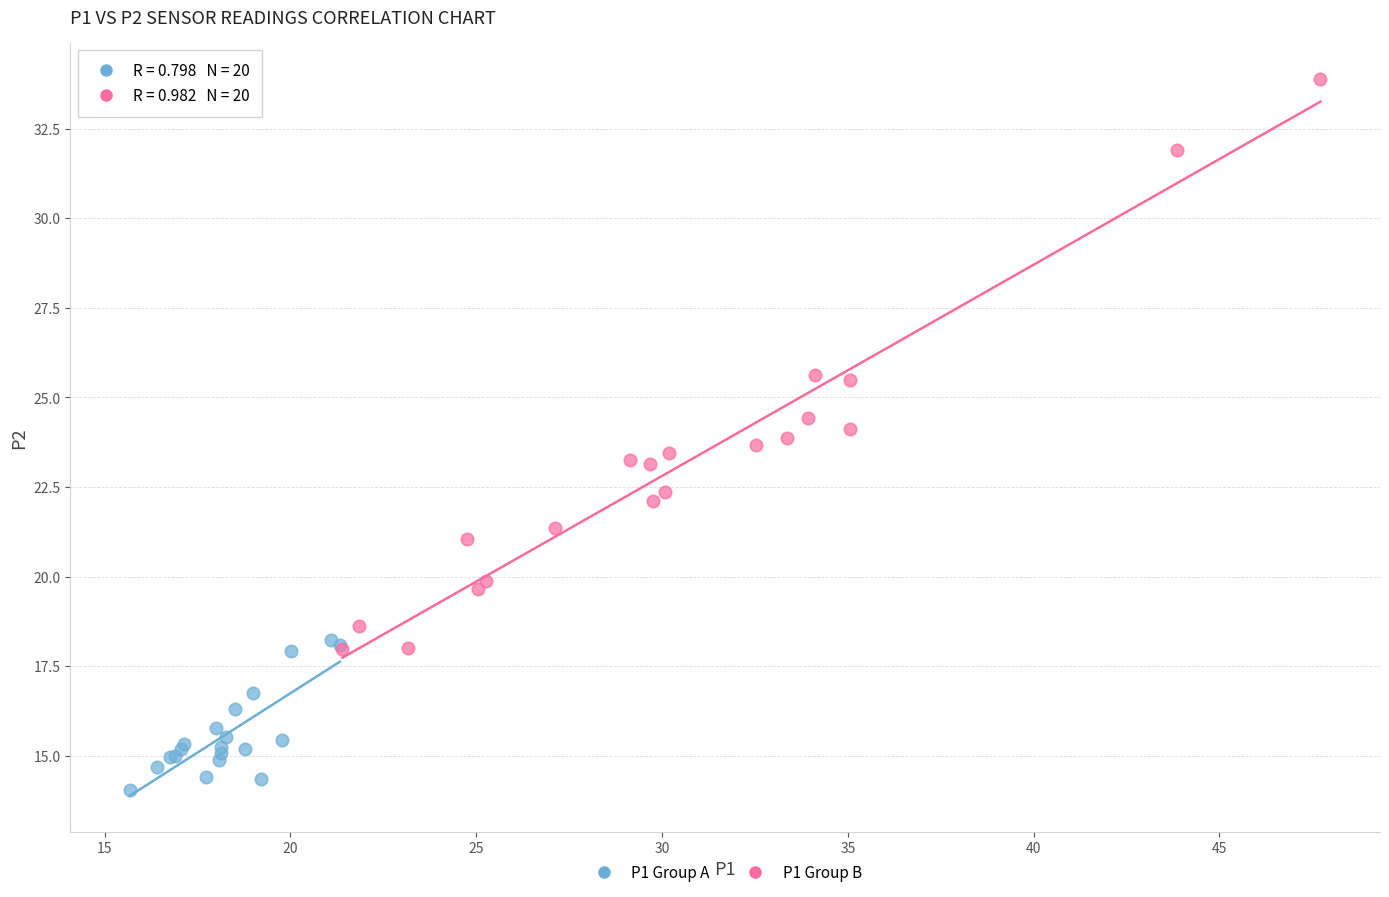

Which series contains the highest Y value?

P1 Group B